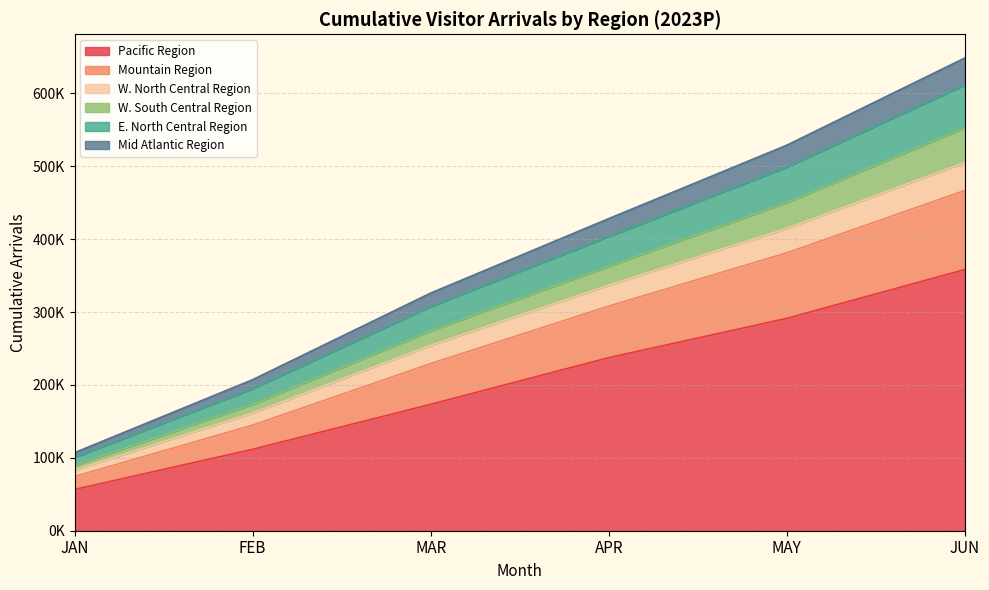

Does the chart have visible grid lines?

Yes